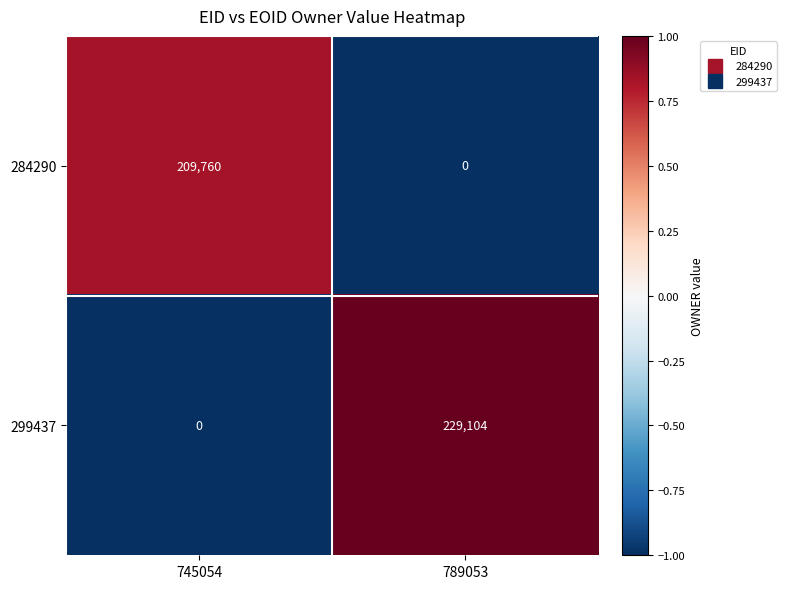

List the labels in order of 284290 value, smallest first.

789053, 745054